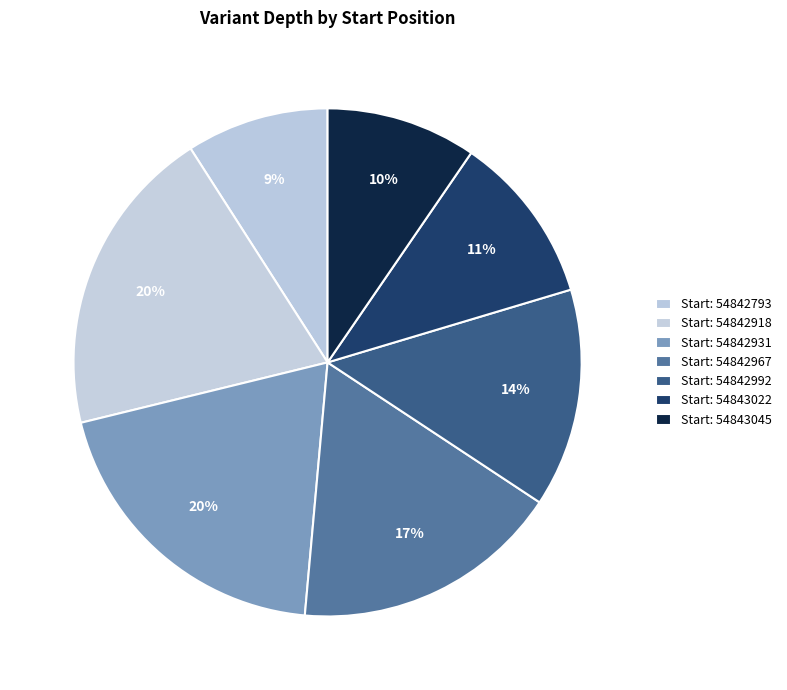

What is the smallest slice in the pie chart?

54842793